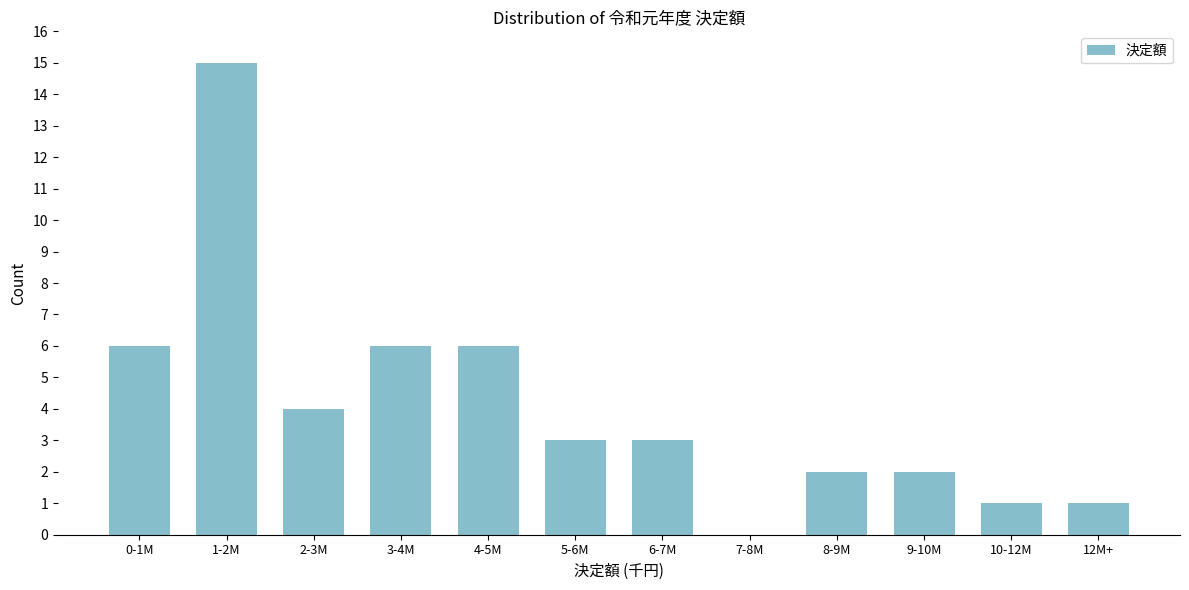

Reading right to left, what are all the values shown in this chart?

12M+=1	10-12M=1	9-10M=2	8-9M=2	7-8M=0	6-7M=3	5-6M=3	4-5M=6	3-4M=6	2-3M=4	1-2M=15	0-1M=6